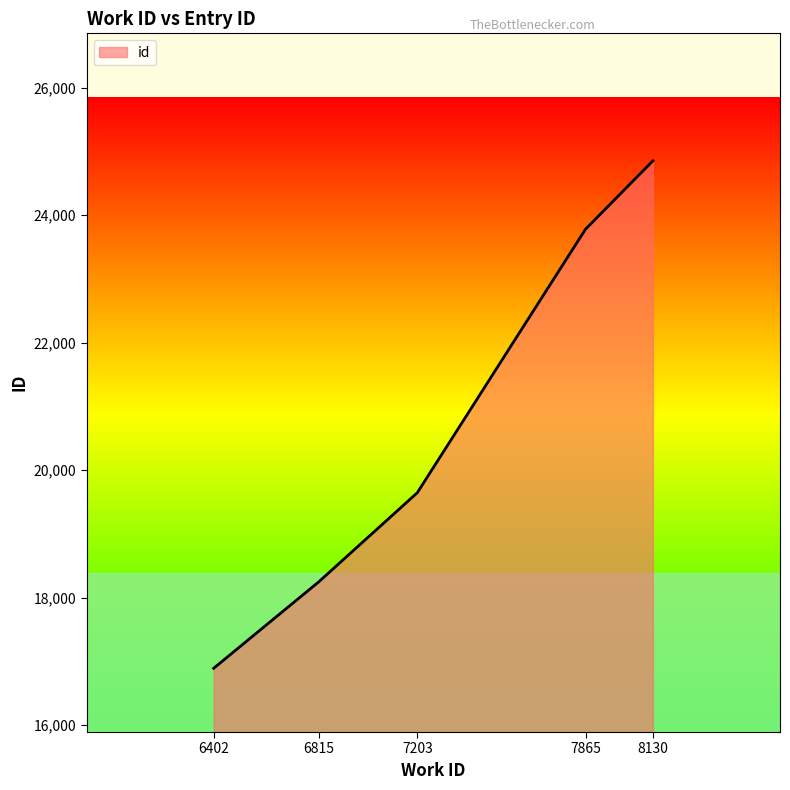

True or false: the data has more than 1 interior local peaks.

False